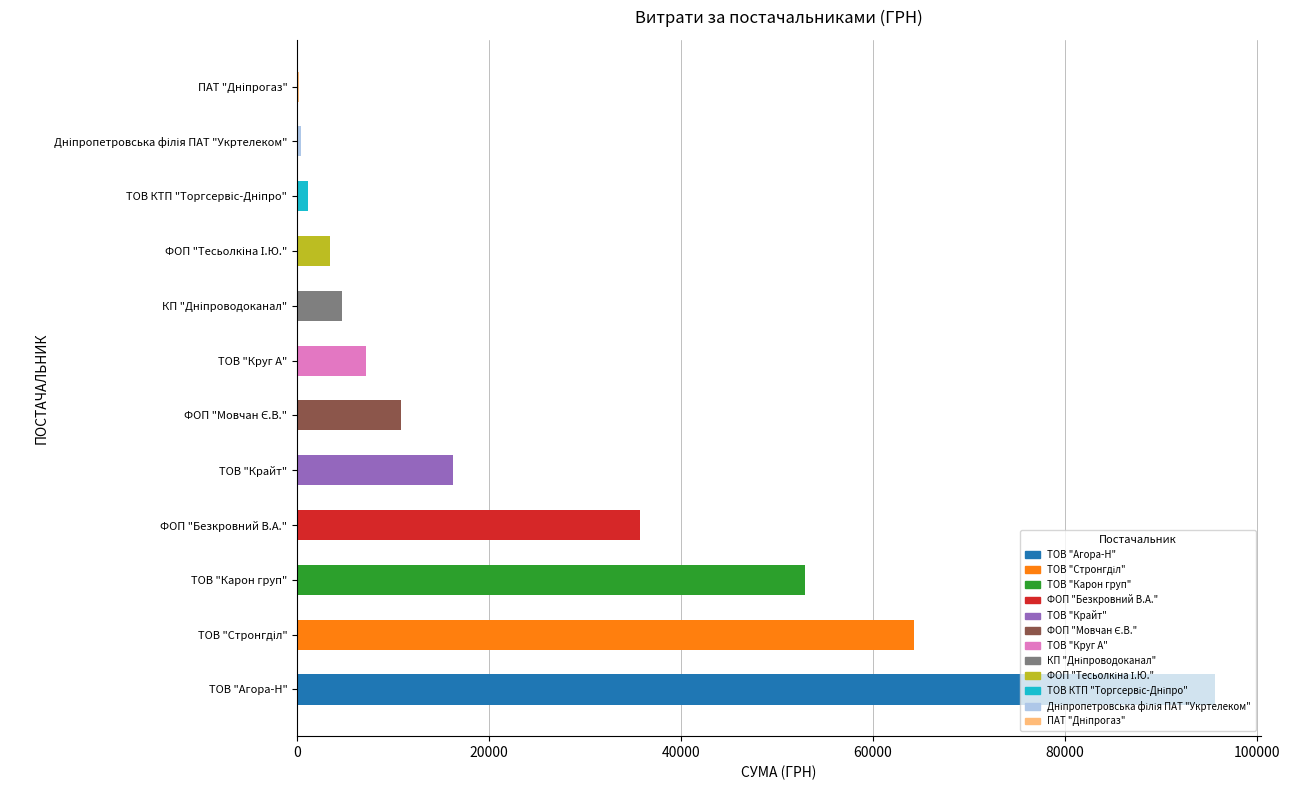

What is the maximum value shown in the chart?

95610.8